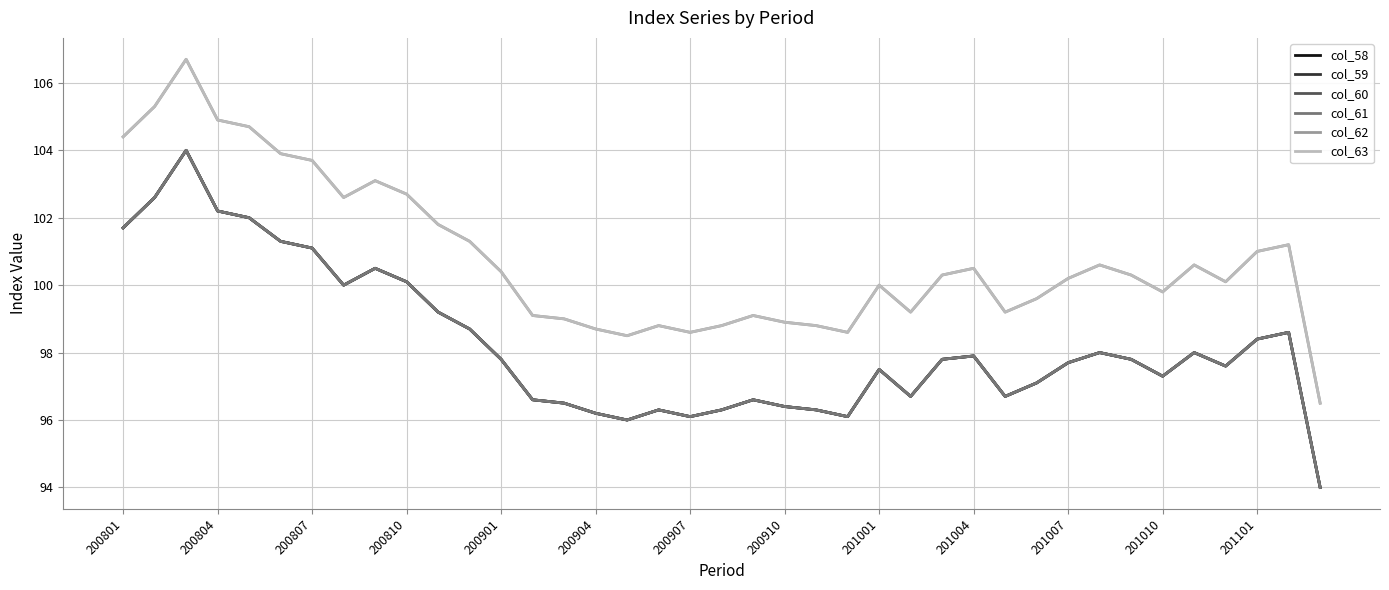

True or false: col_60 and col_61 cross at least once.

False